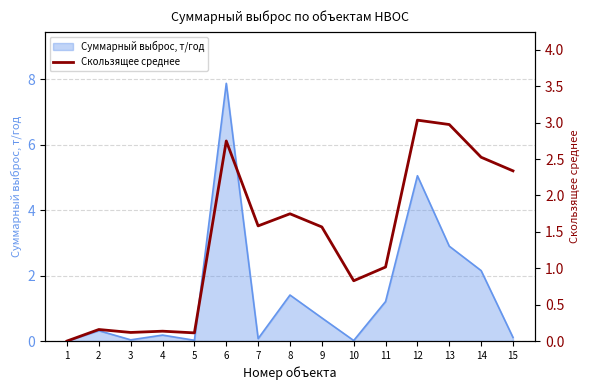

True or false: Суммарный выброс, т/год has a value of 2.2 at 14.

True